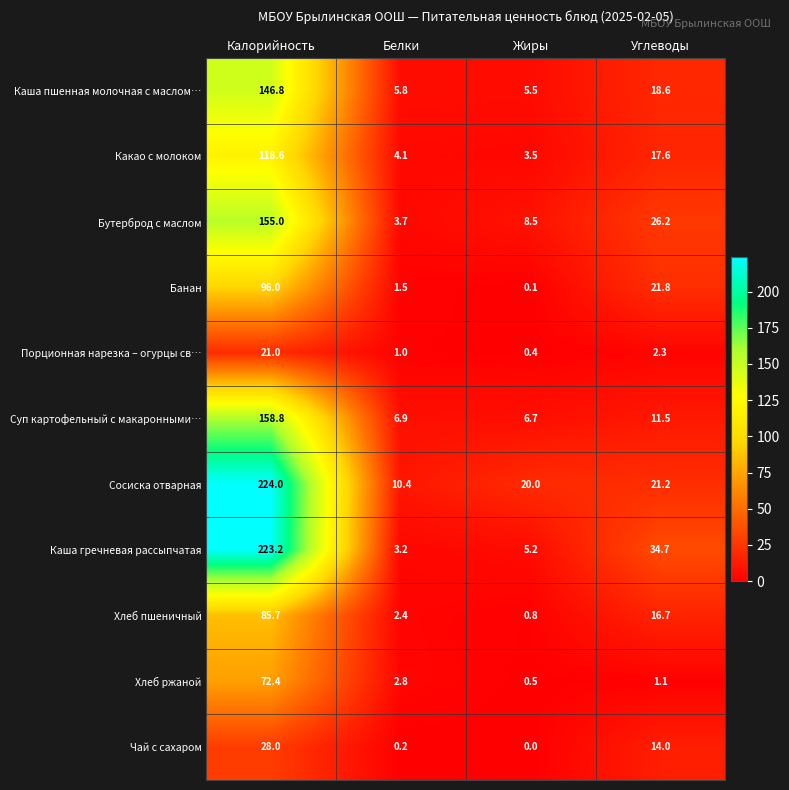

What is the greatest value displayed?

224.0